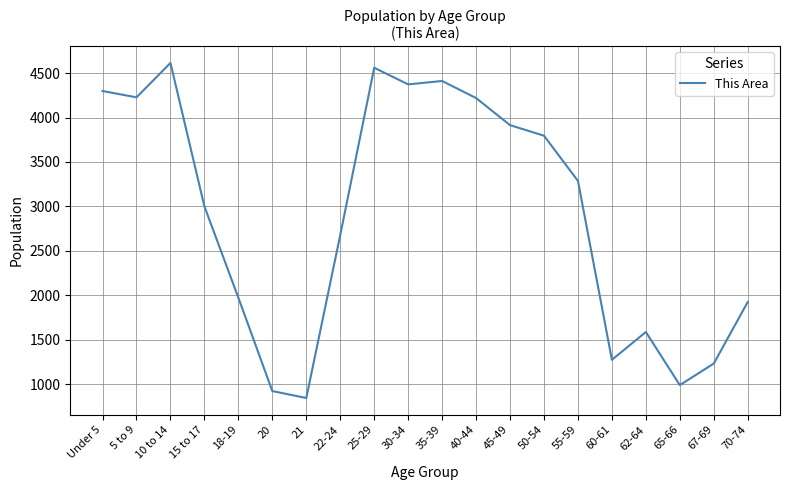

True or false: the data has more than 1 interior local peaks.

True